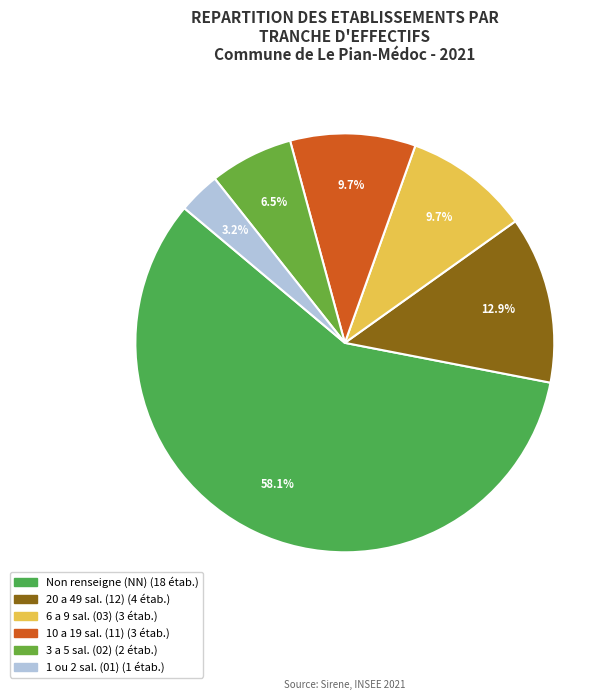

Count the number of slices in the pie.

6